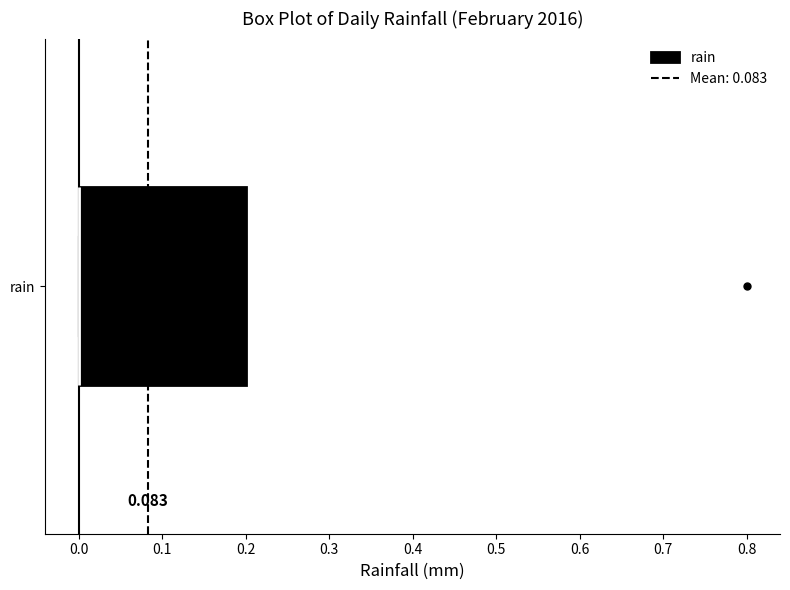

Read this box plot against the x-axis: the position of the median line, the range covered by the box, and the ends of both whiskers. The values are not printed on the chart, so give them approximately, as read against the axis.

median 0.0 (drawn on the box's left edge), box 0.0 to 0.2, whiskers 0.0 to 0.2